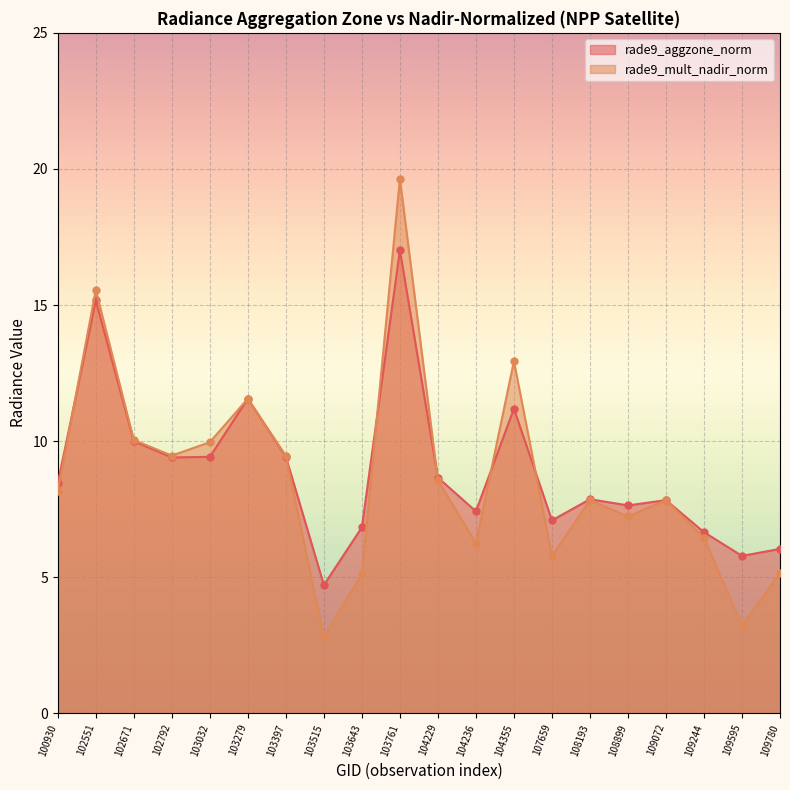

Reading left to right, transcribe all the data shown in this chart.

rade9_aggzone_norm: 8.5	15.2	10.0	9.4	9.4	11.6	9.4	4.7	6.8	17.0	8.7	7.4	11.2	7.1	7.9	7.6	7.8	6.7	5.8	6.0
rade9_mult_nadir_norm: 8.2	15.6	10.0	9.5	10.0	11.6	9.5	2.8	5.1	19.6	8.6	6.2	12.9	5.8	7.8	7.2	7.8	6.4	3.2	5.2